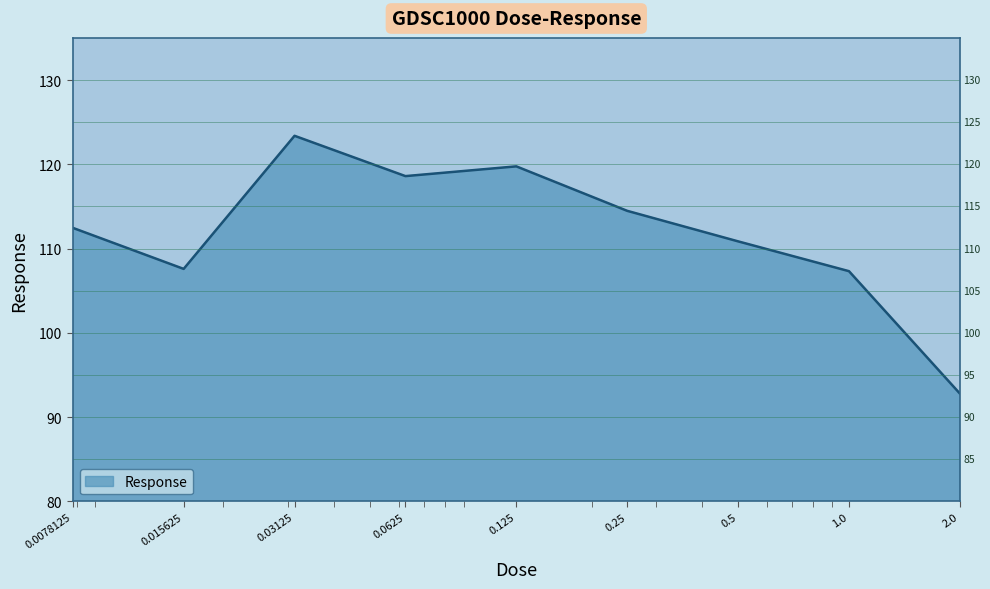

What is the maximum value shown in the chart?

123.4